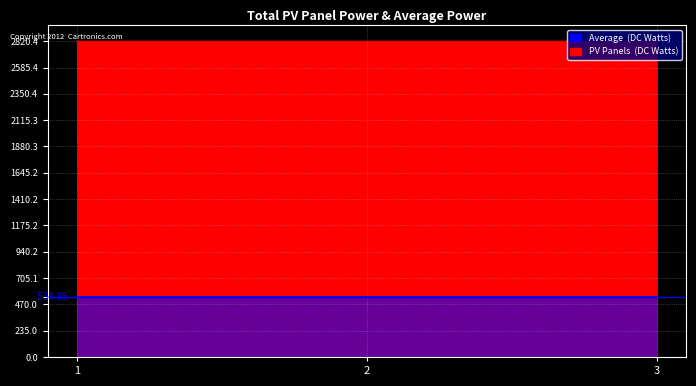

At which category is the sum across all series the highest?

3